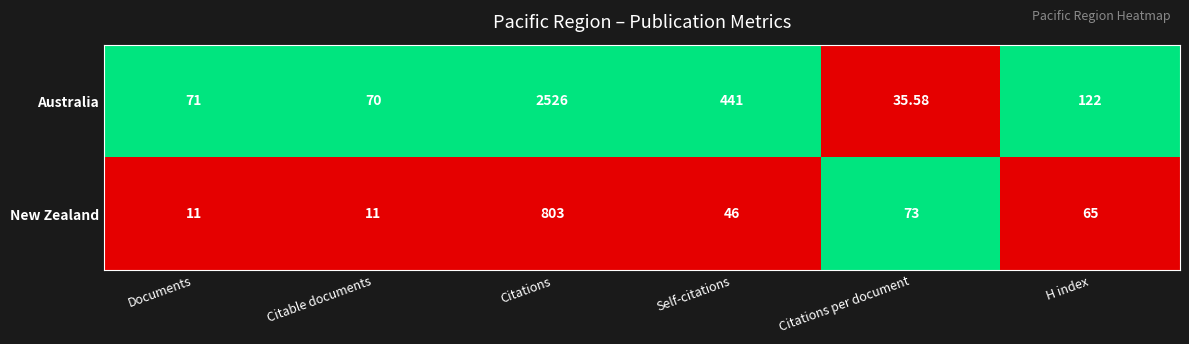

List the series in order of their overall mean, highest first.

Australia, New Zealand